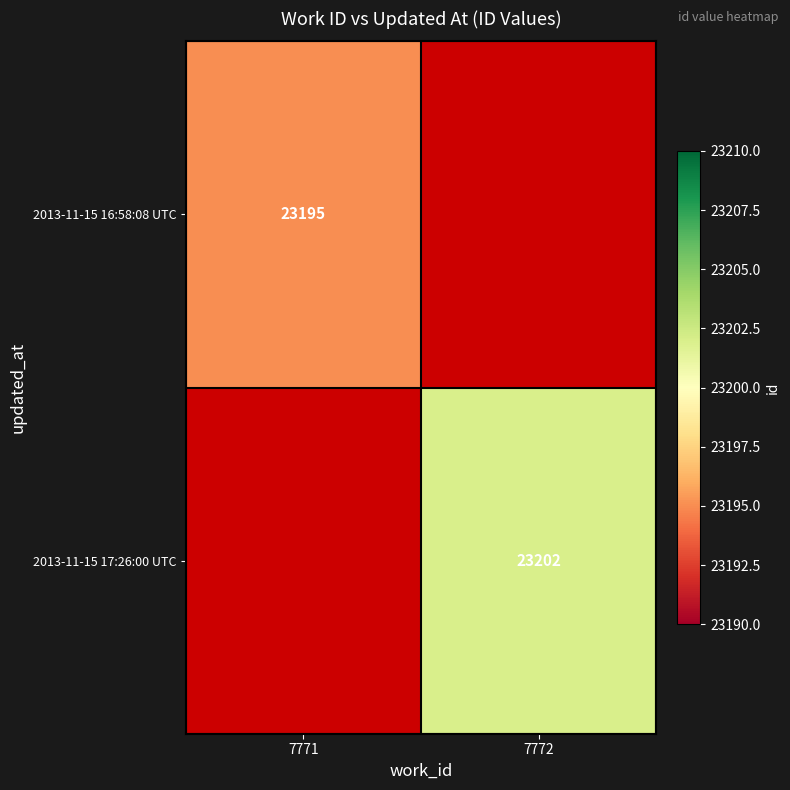

The value of 2013-11-15 17:26:00 UTC at 7772 is 32007. True or false?

False